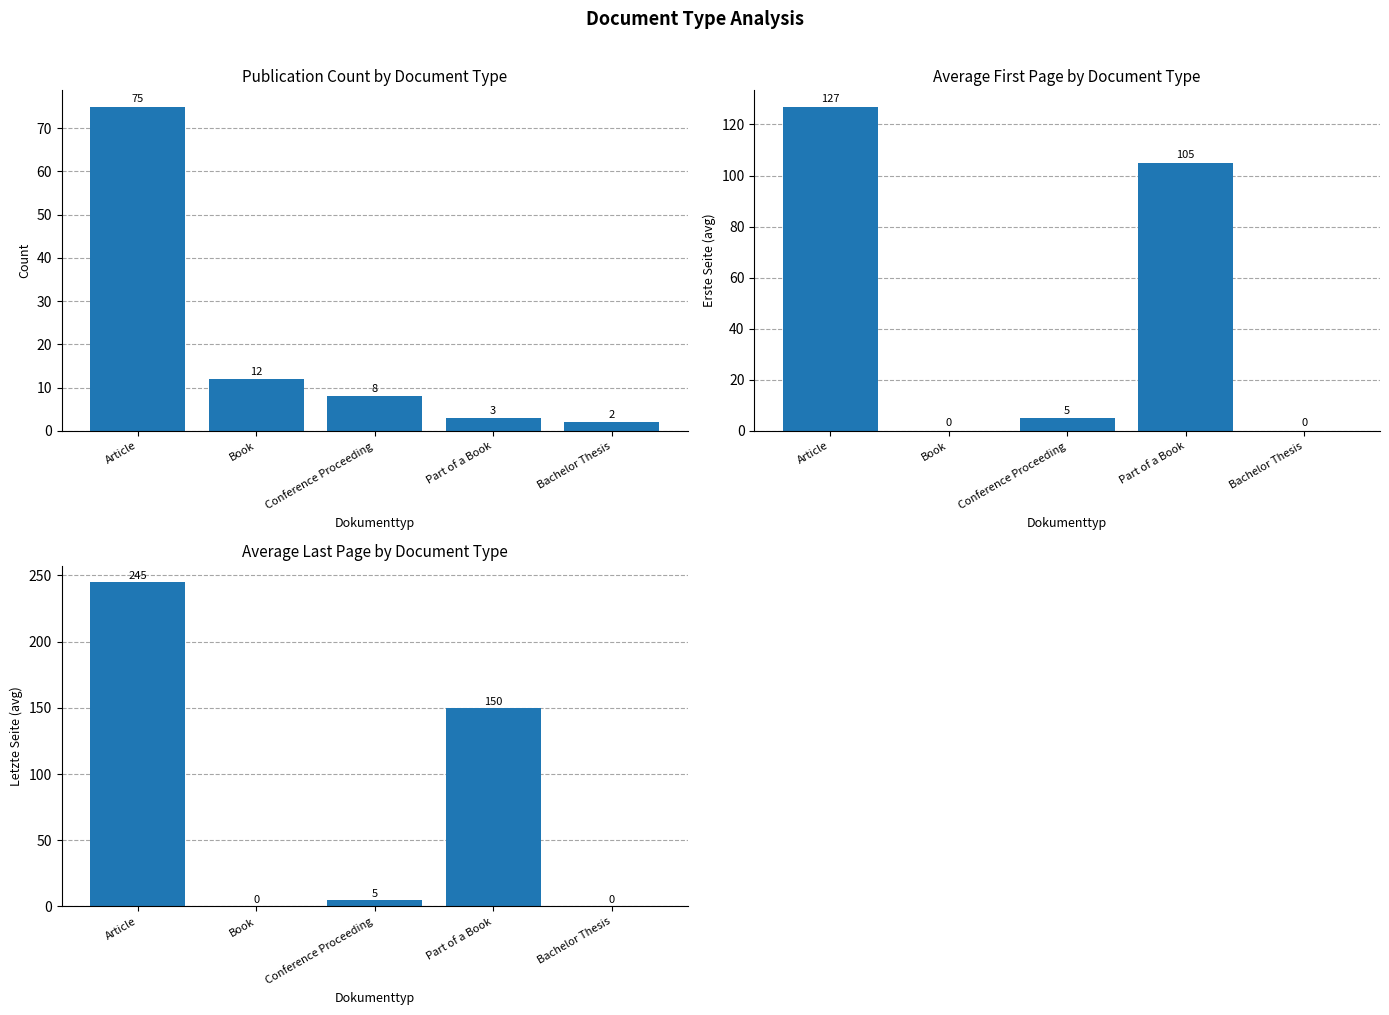

Which series has the widest spread of values?

Avg Last Page